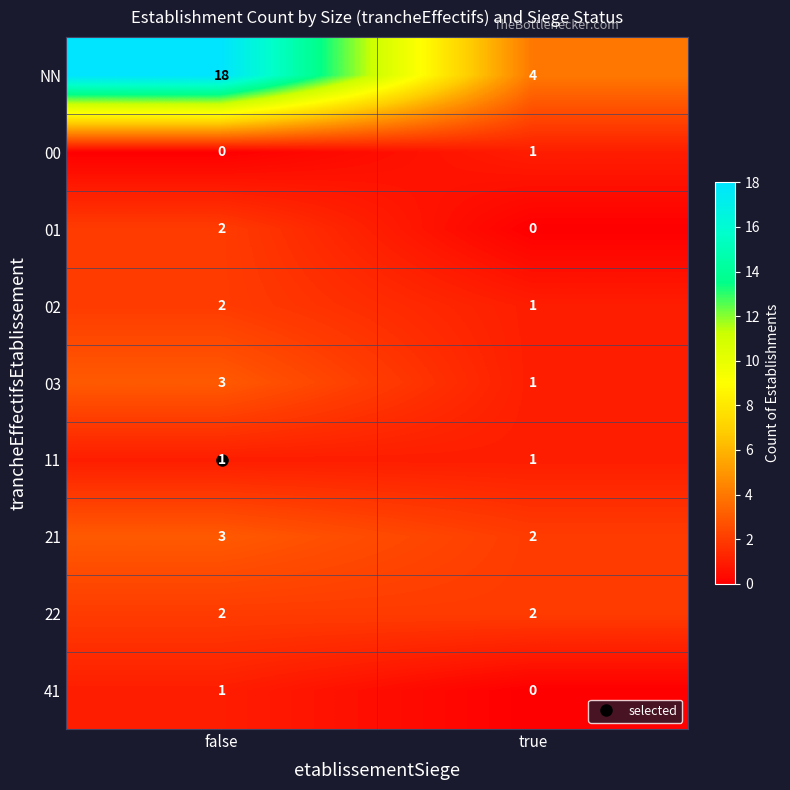

What is the total value across all series at false?

32